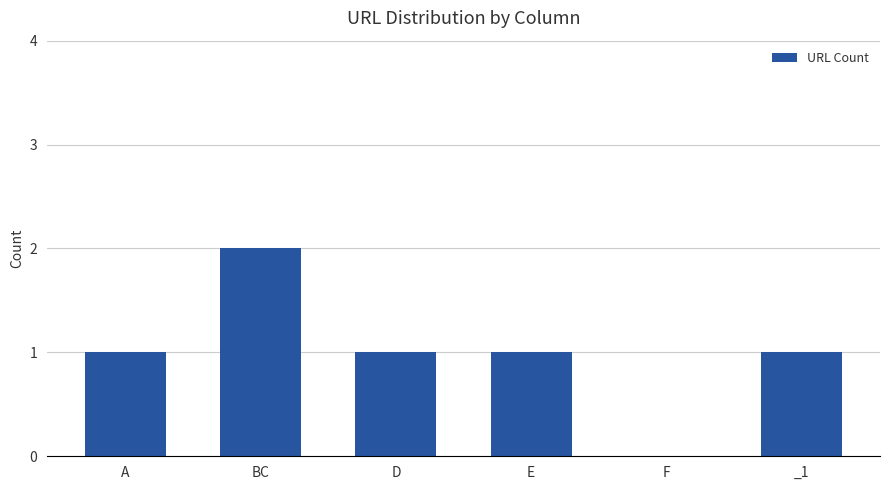

True or false: the data shows 2 at BC.

True